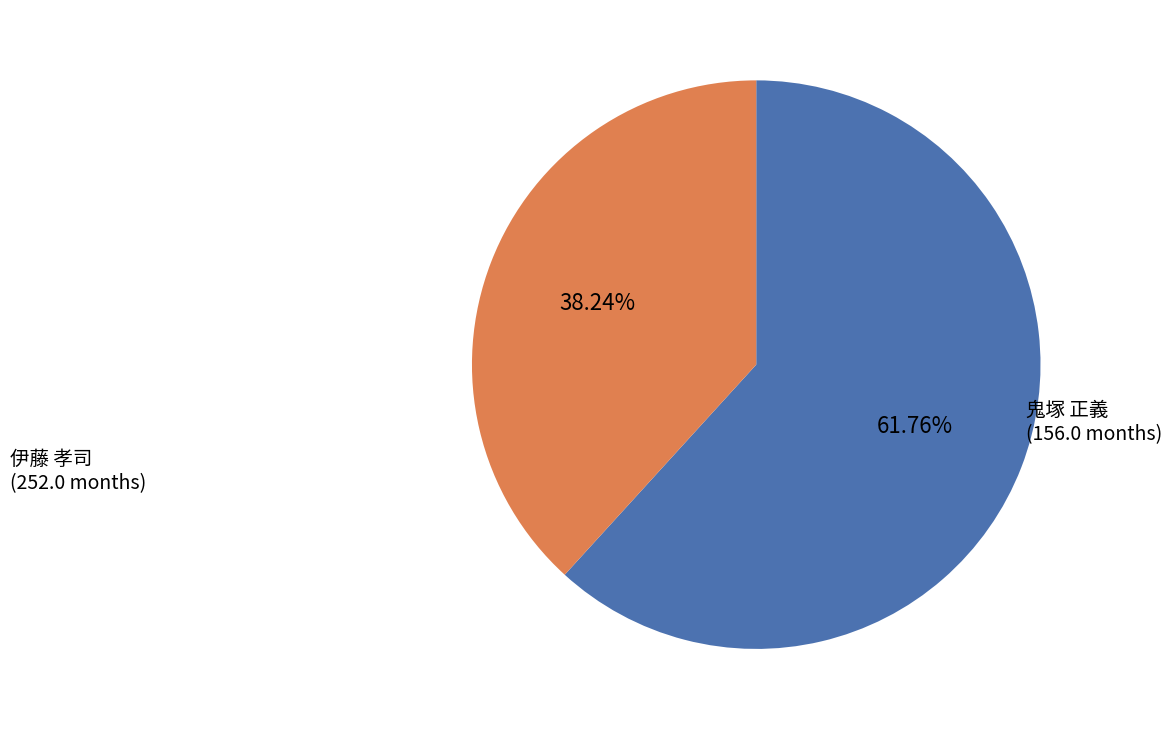

To the nearest percent, what is the average slice percentage?

50%